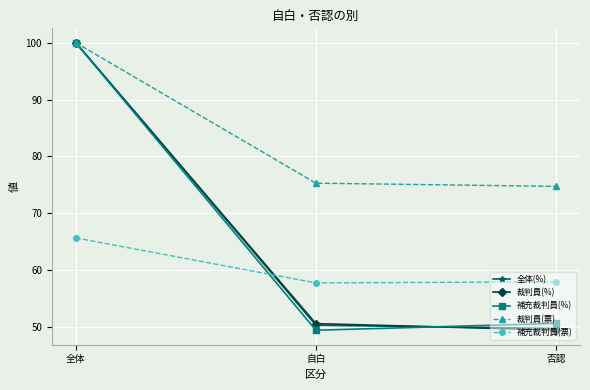

What position from the right is 自白?

2